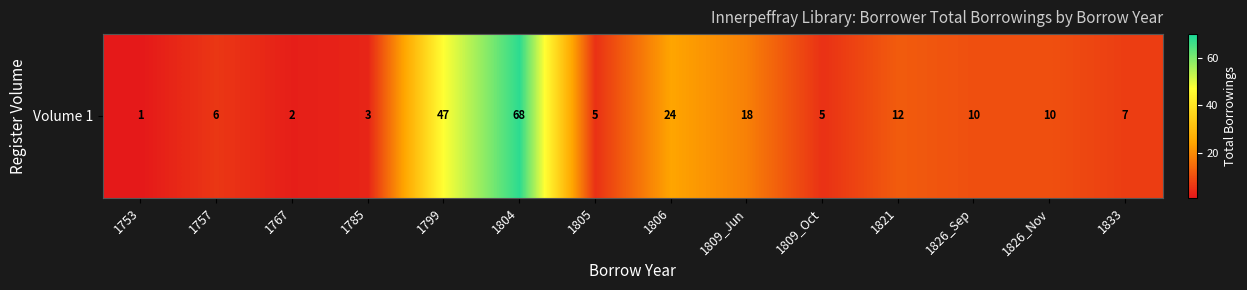

What is the change in value from 1767 to 1805?

+3